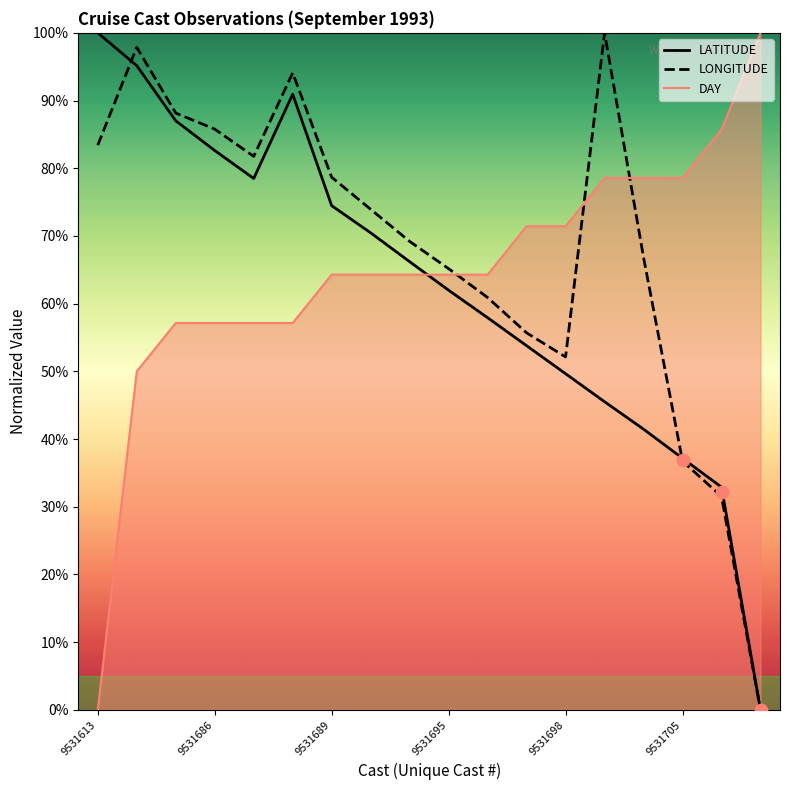

At how many categories does at least one series exceed 19?

18